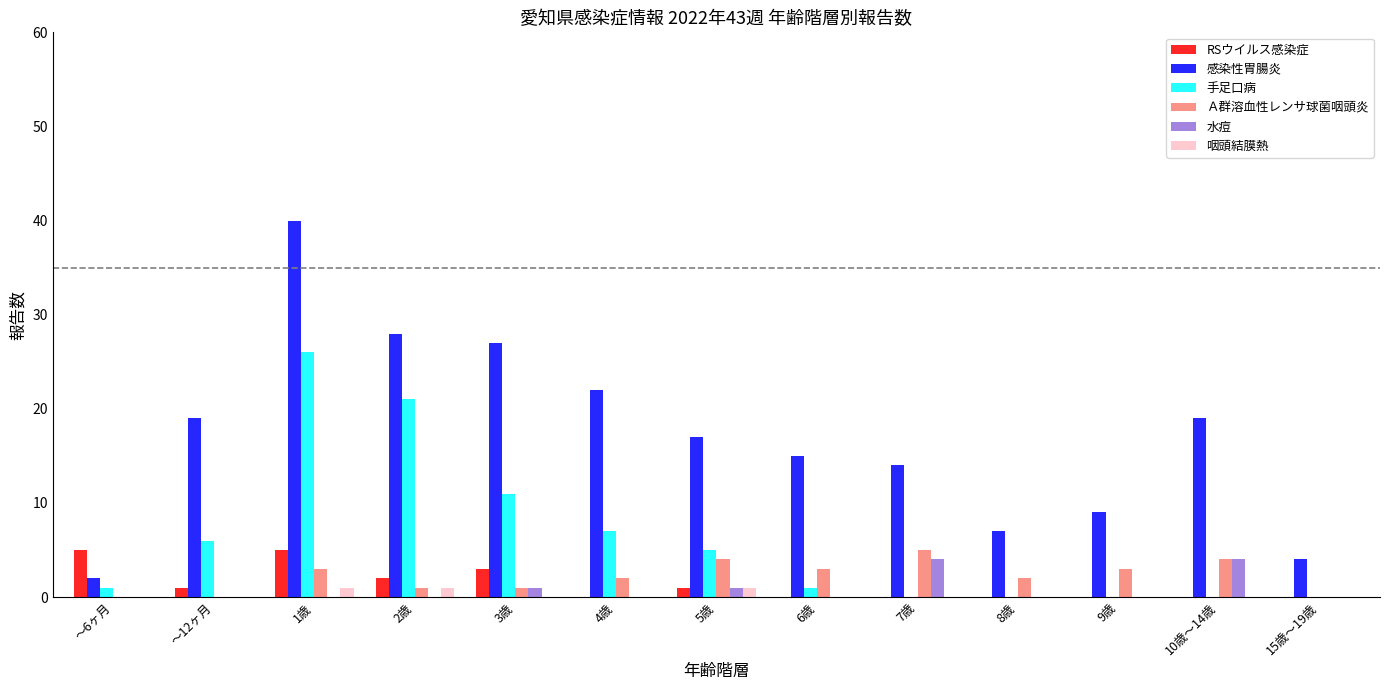

What is the difference between the 感染性胃腸炎 values at ～6ヶ月 and ～12ヶ月?

17